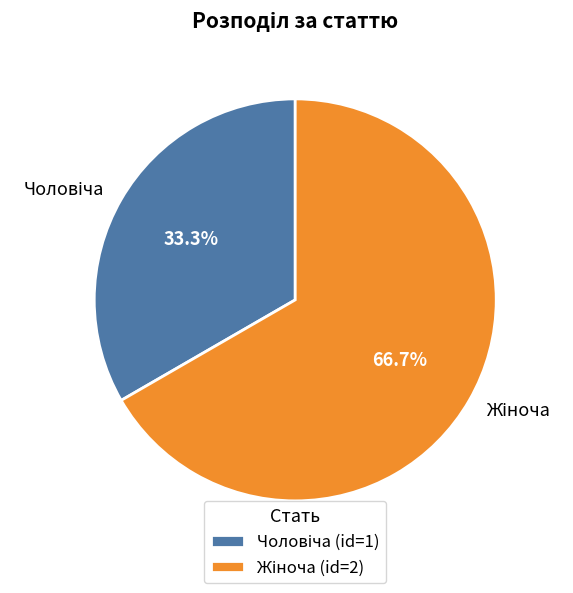

Count the number of slices in the pie.

2